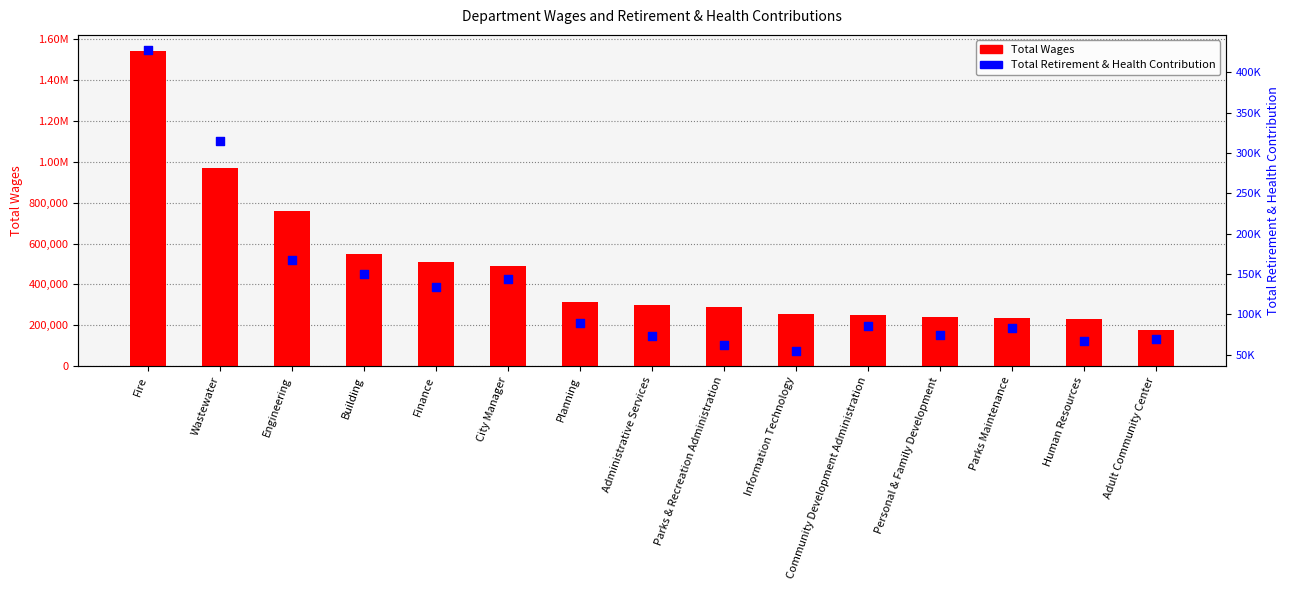

Which series contains the lowest Y value?

Total Retirement & Health Contribution